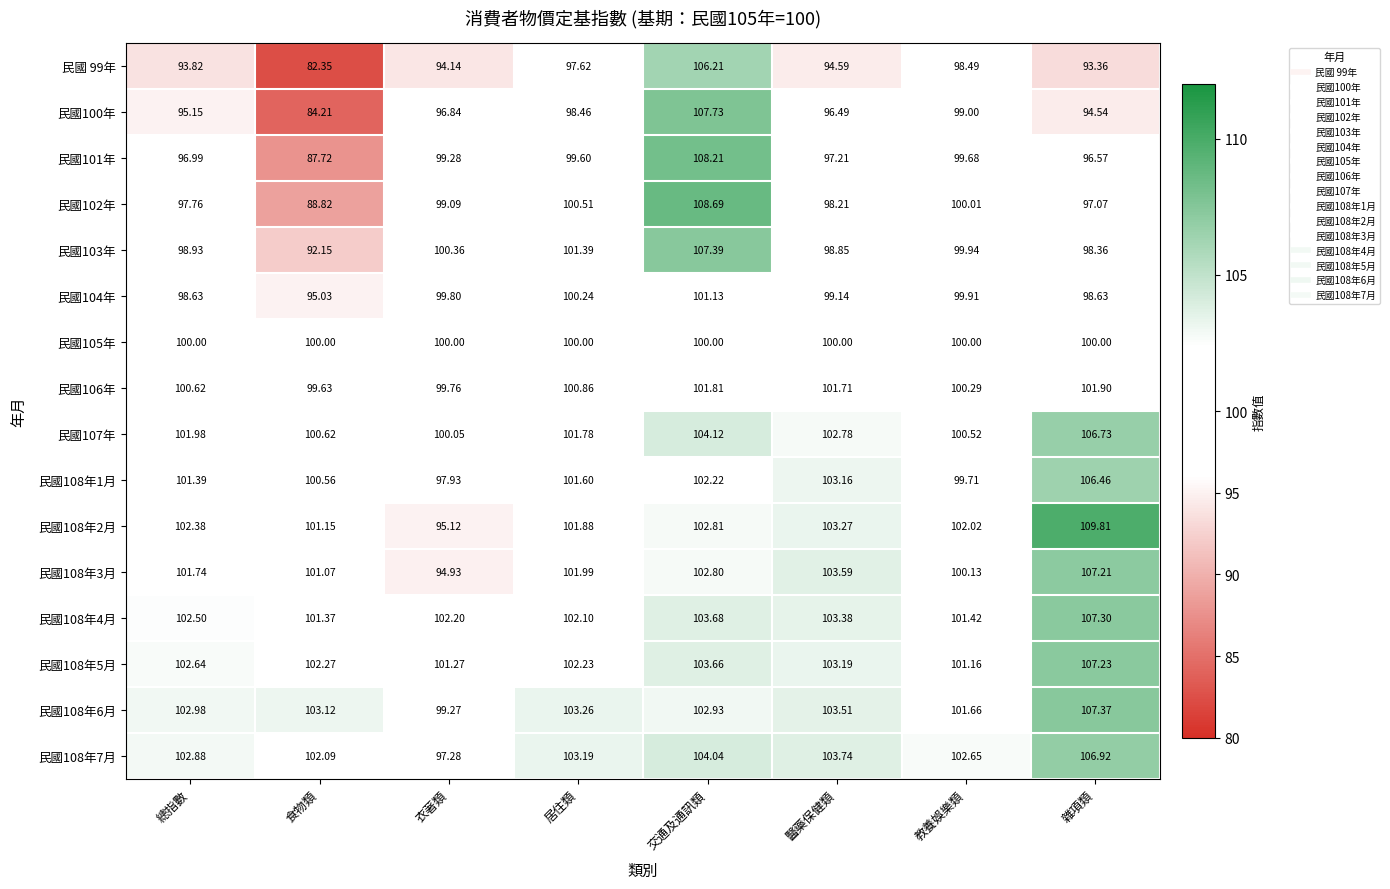

How many distinct data groups are displayed?

16